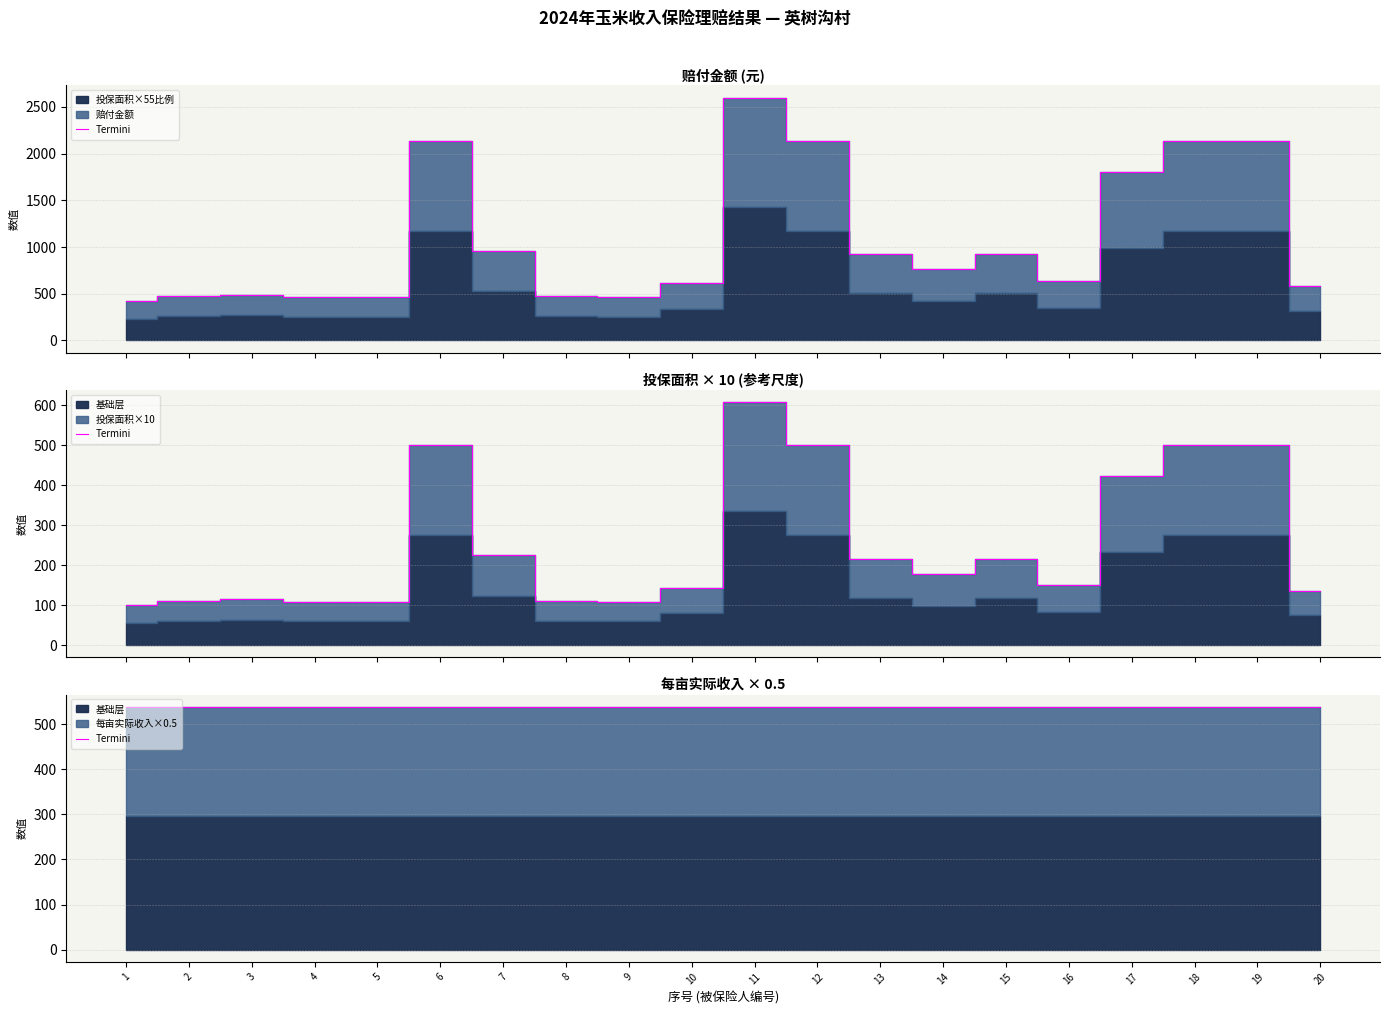

Between 2 and 12, which series saw the biggest shift?

赔付金额